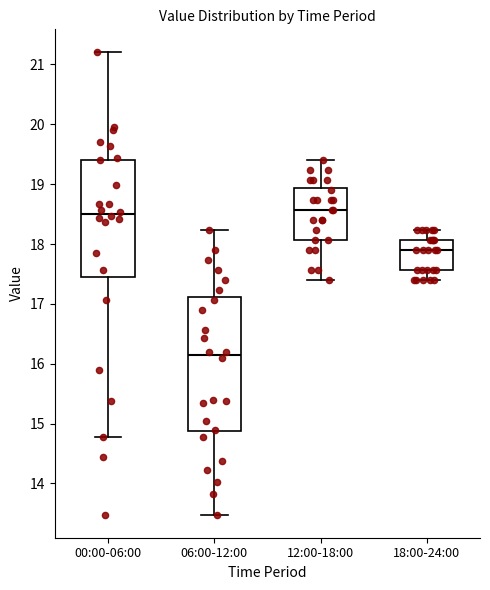

Which box is the tallest, from its lower edge to its upper edge?

06:00-12:00